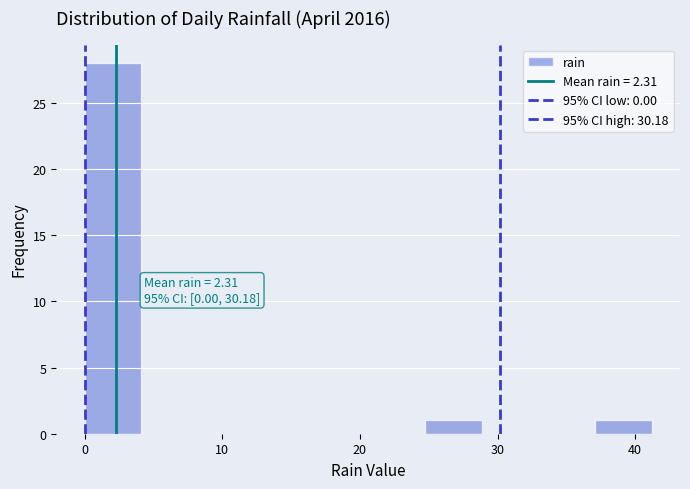

Which range on the x-axis has the tallest bar?

0 to 4